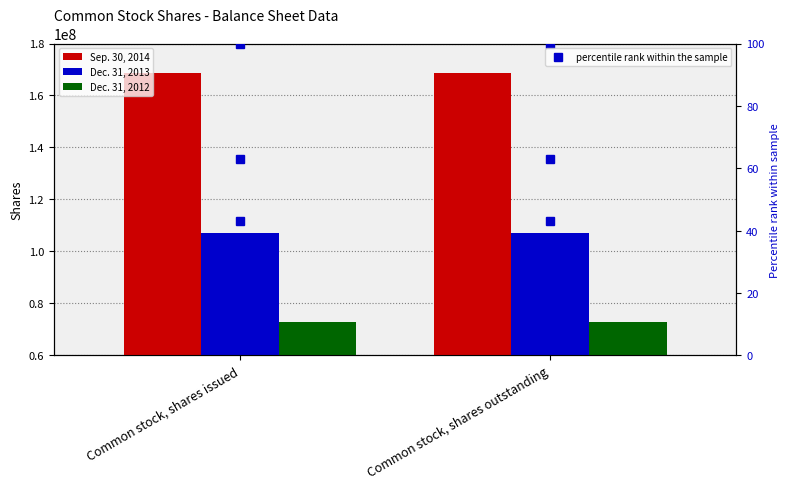

Which category has the highest value in the Dec. 31, 2013 series?

Common stock, shares issued